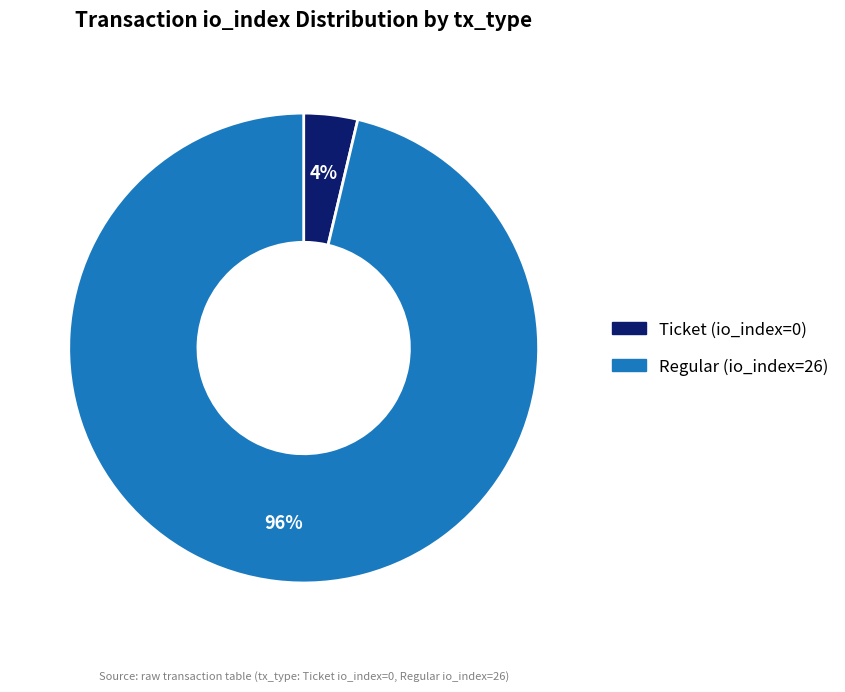

Is it true that Ticket (io_index=0) is 10% of the pie?

False